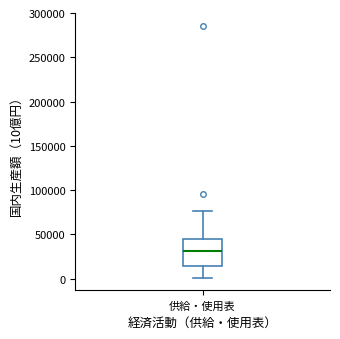

Transcribe this box plot: give where the median line is, the range the box spans, and where the two whiskers end, as read against the y-axis. The values are not printed on the chart, so give them approximately, as read against the axis.

median 30000, box 15000 to 45000, whiskers 0 to 75000